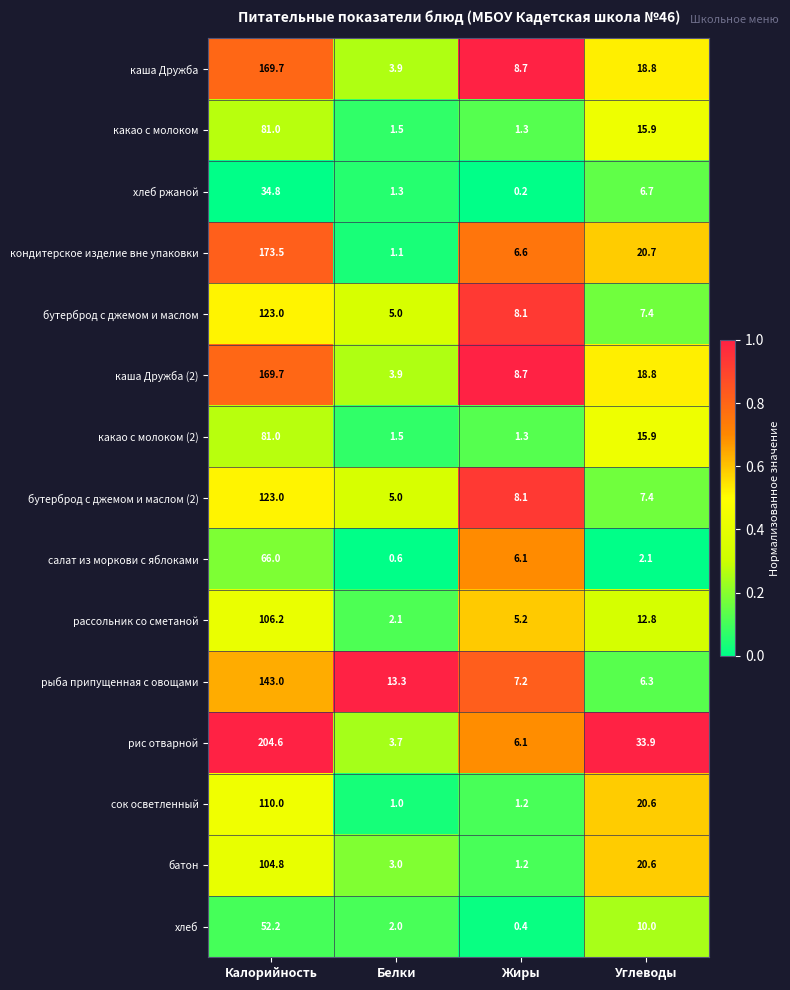

What is the difference between the maximum and minimum values in the каша Дружба series?

165.8